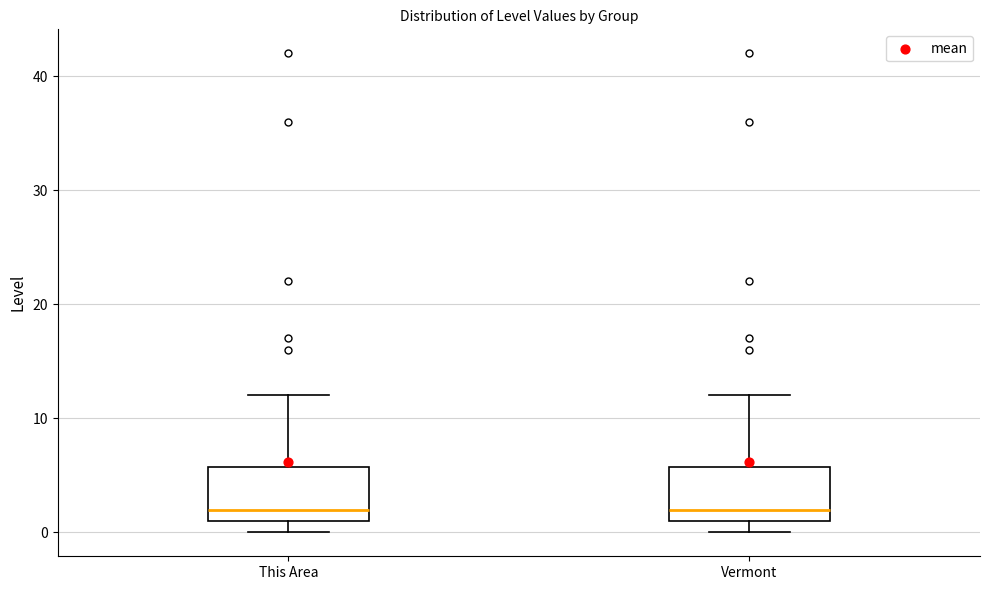

Reading left to right, transcribe this box plot: for each box, give where its median line is, the range the box spans, and where its two whiskers end, as read against the y-axis. The values are not printed on the chart, so give them approximately, as read against the axis.

This Area: median 2, box 1 to 6, whiskers 0 to 12
Vermont: median 2, box 1 to 6, whiskers 0 to 12